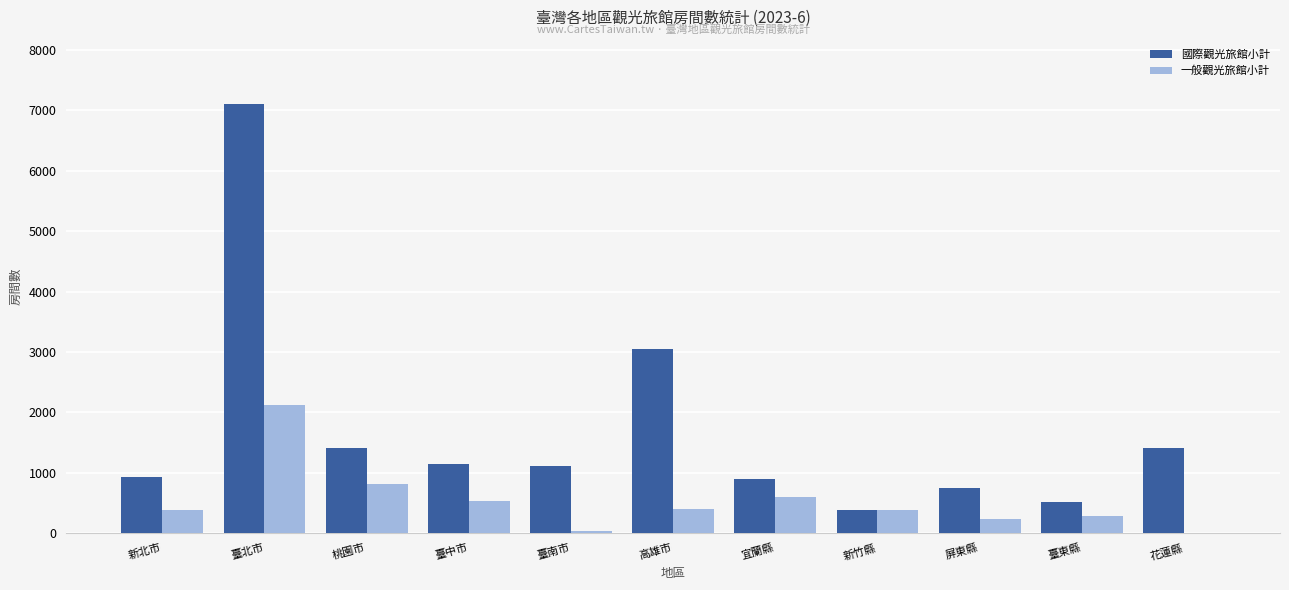

What are all the series names shown in the legend?

國際觀光旅館小計, 一般觀光旅館小計